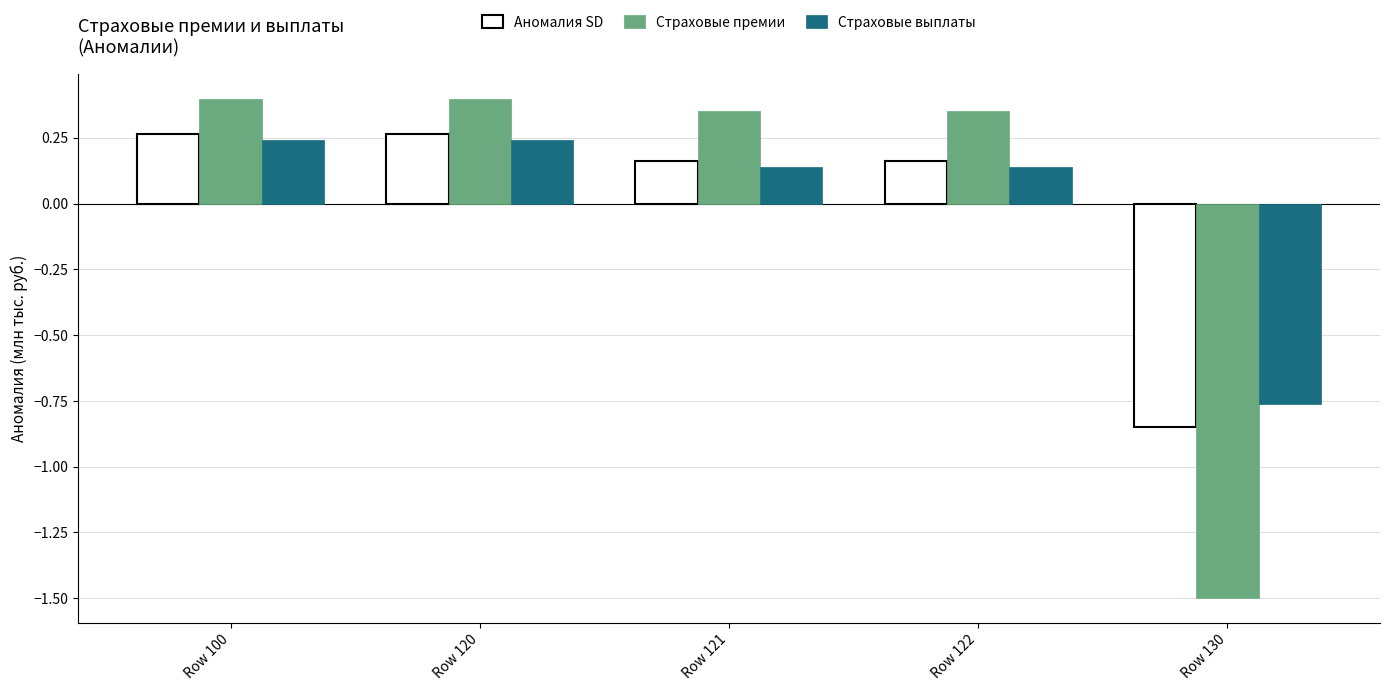

What is the difference between the Страховые премии values at Row 130 and Row 121?

1.8